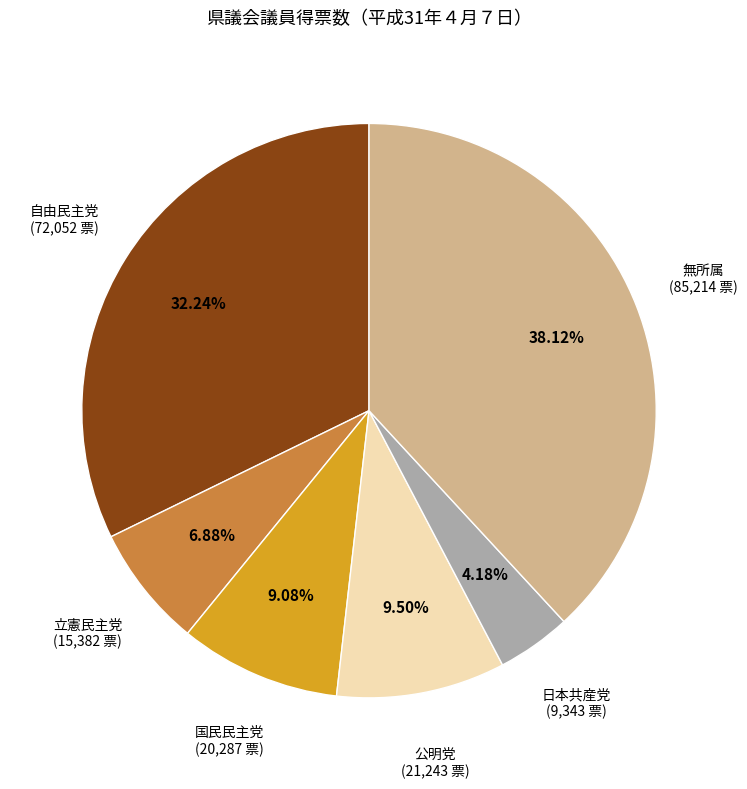

Does any single category account for the majority?

No